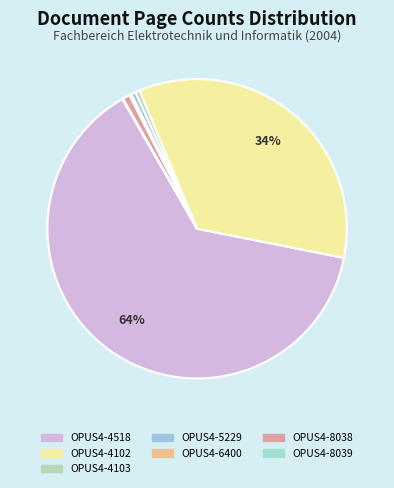

Is it true that OPUS4-4102 is 34% of the pie?

True